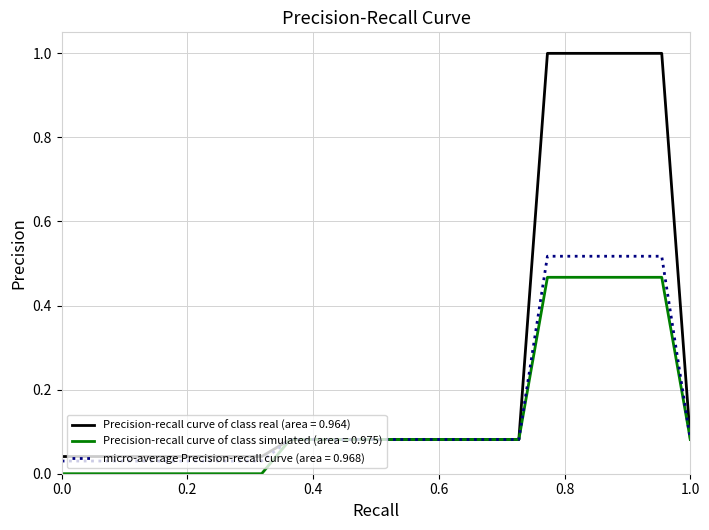

What is the maximum value shown in the chart?

1.0